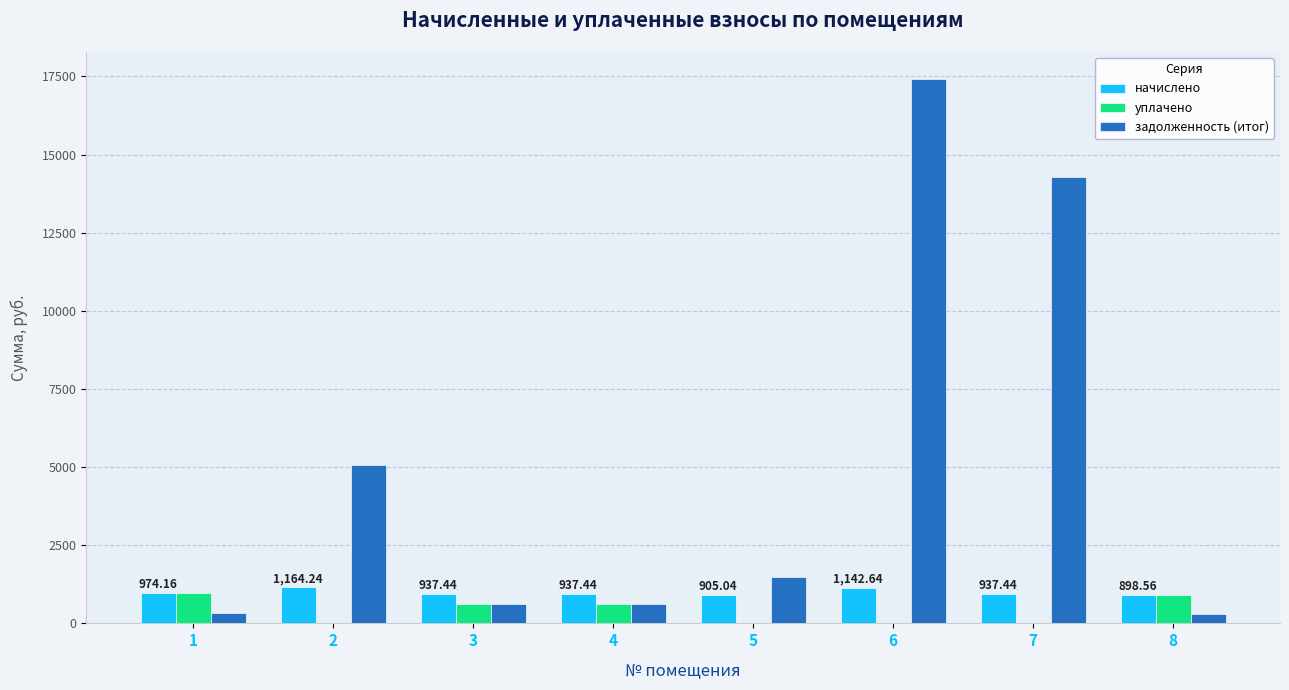

Which series has the largest total across all categories?

задолженность (итог)